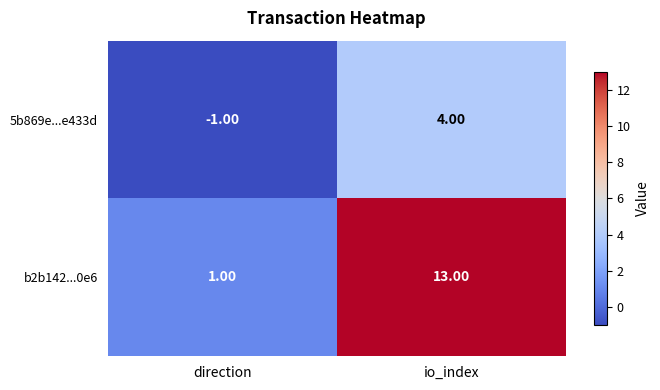

What is the maximum value shown in the chart?

13